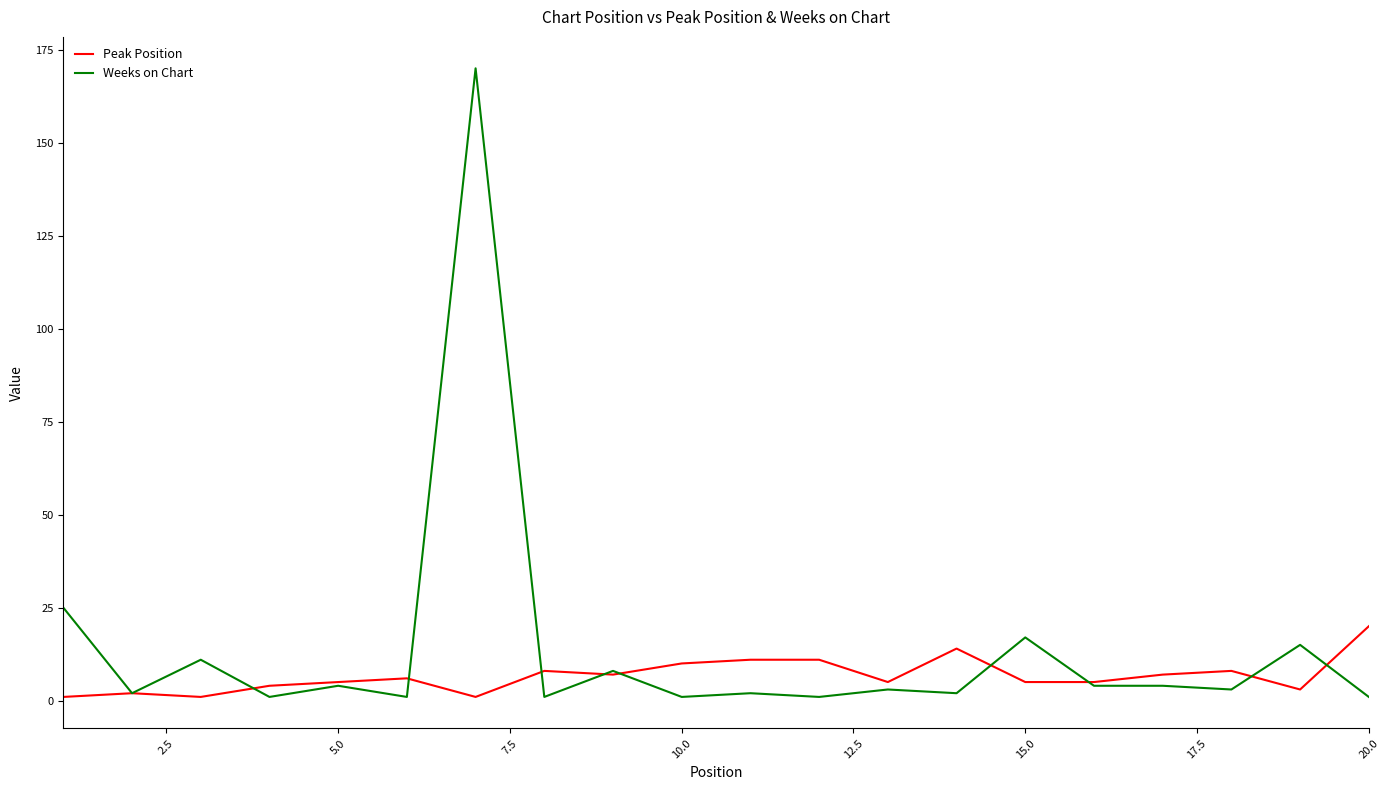

Reading right to left, what are all the values shown in this chart?

Peak Position: 20	3	8	7	5	5	14	5	11	11	10	7	8	1	6	5	4	1	2	1
Weeks on Chart: 1	15	3	4	4	17	2	3	1	2	1	8	1	170	1	4	1	11	2	25